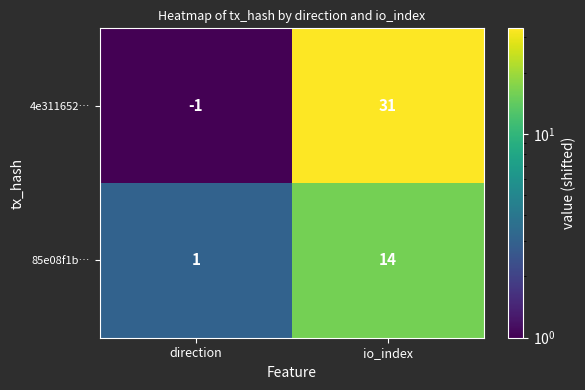

How many values in 4e311652… are above zero?

1